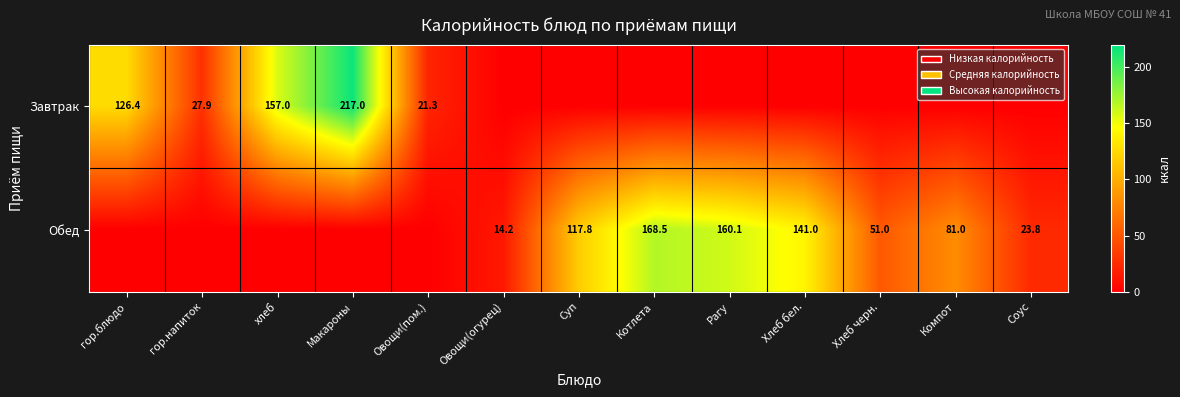

What is the maximum value shown in the chart?

217.0